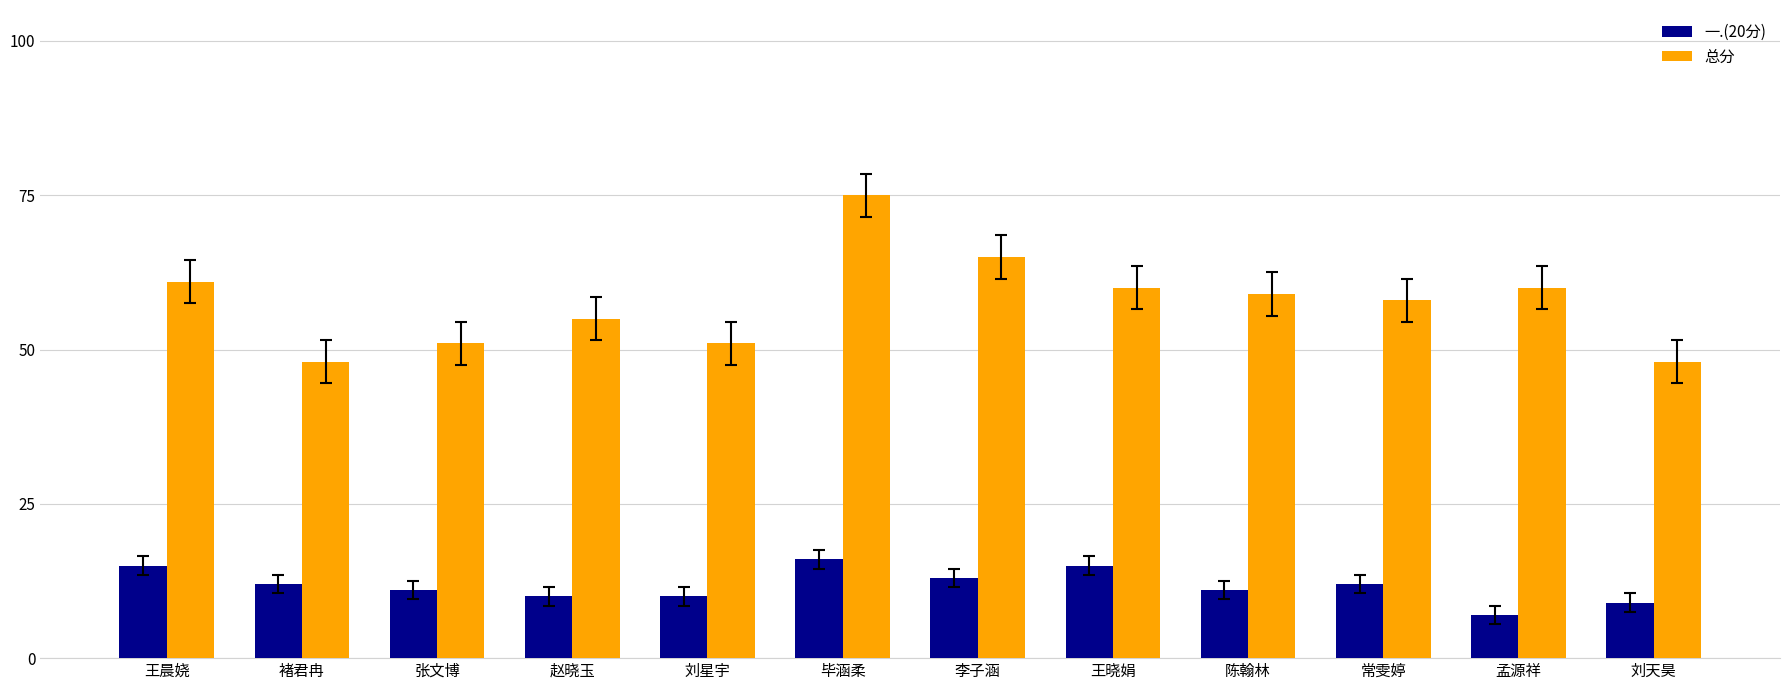

At which label does 总分 first exceed 59?

王晨娆